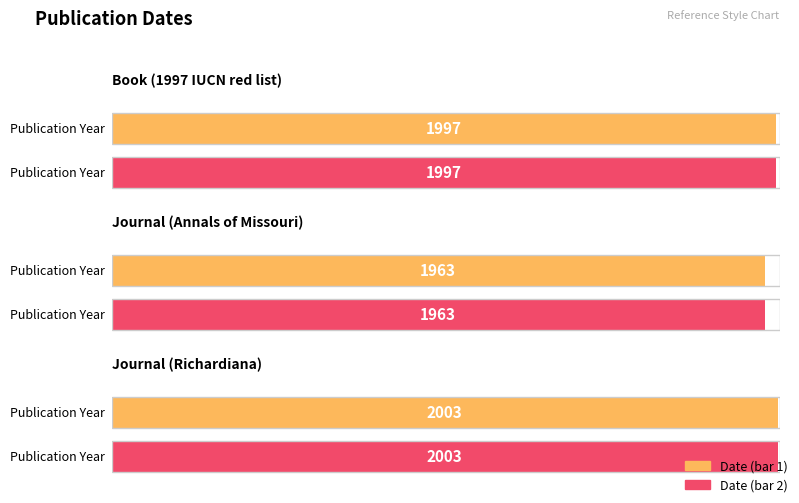

Read the Average utilization value at 1997 IUCN red list of threatened plants, to the nearest 10.

2000